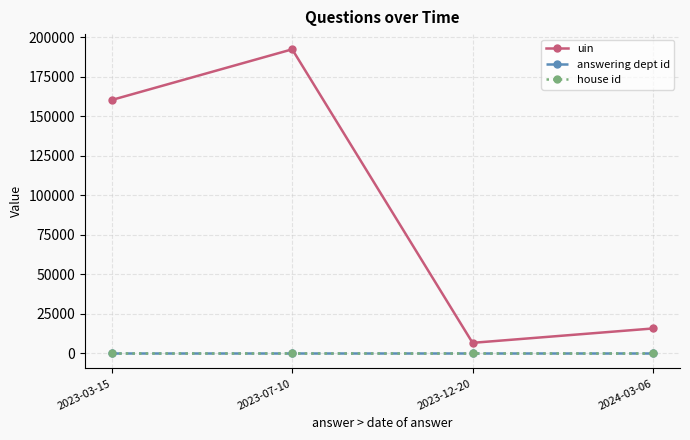

What is the total value across all series at 2023-03-15?

160538